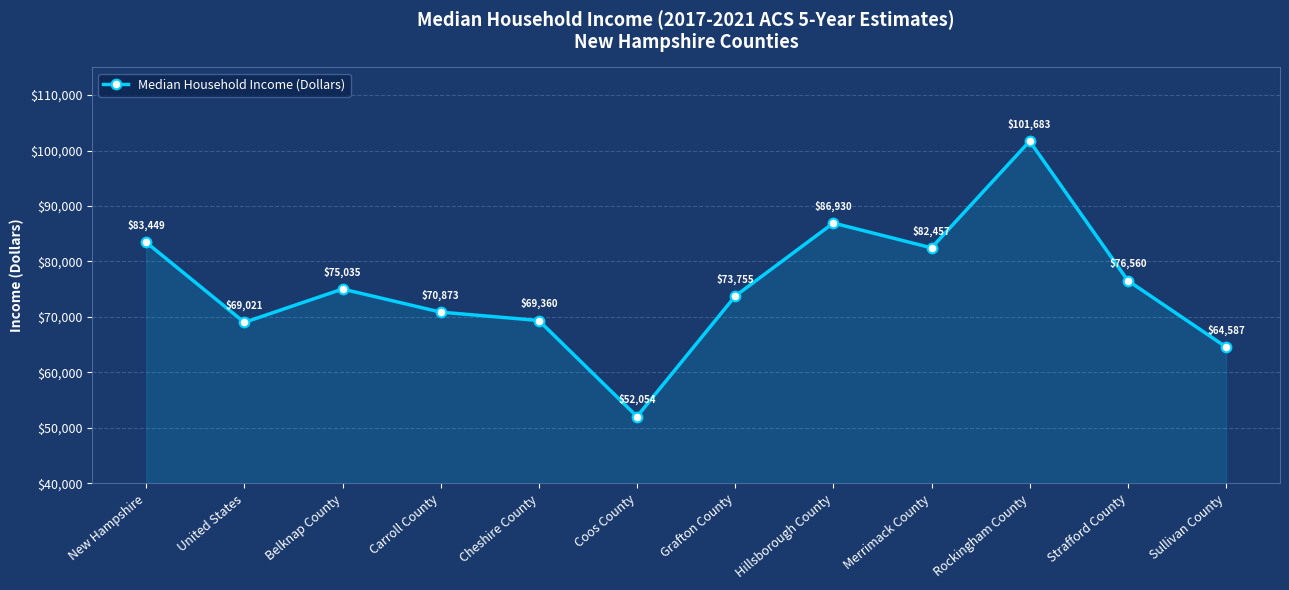

Reading left to right, transcribe all the data shown in this chart.

New Hampshire=83449	United States=69021	Belknap County=75035	Carroll County=70873	Cheshire County=69360	Coos County=52054	Grafton County=73755	Hillsborough County=86930	Merrimack County=82457	Rockingham County=101683	Strafford County=76560	Sullivan County=64587